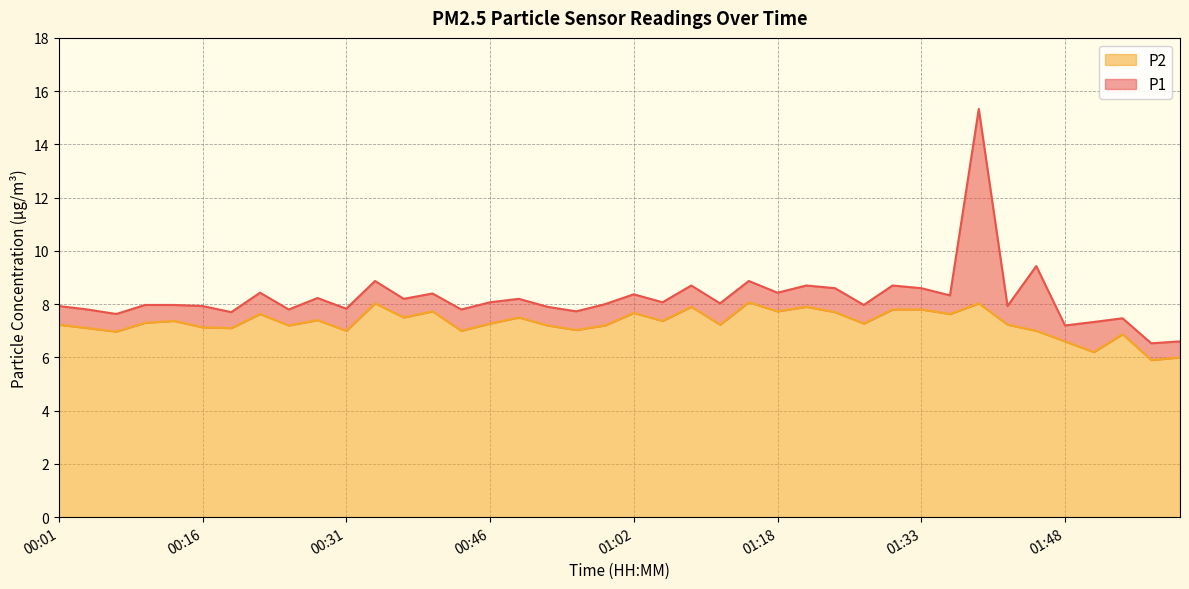

What is the label of the 8th point from the left?

00:22